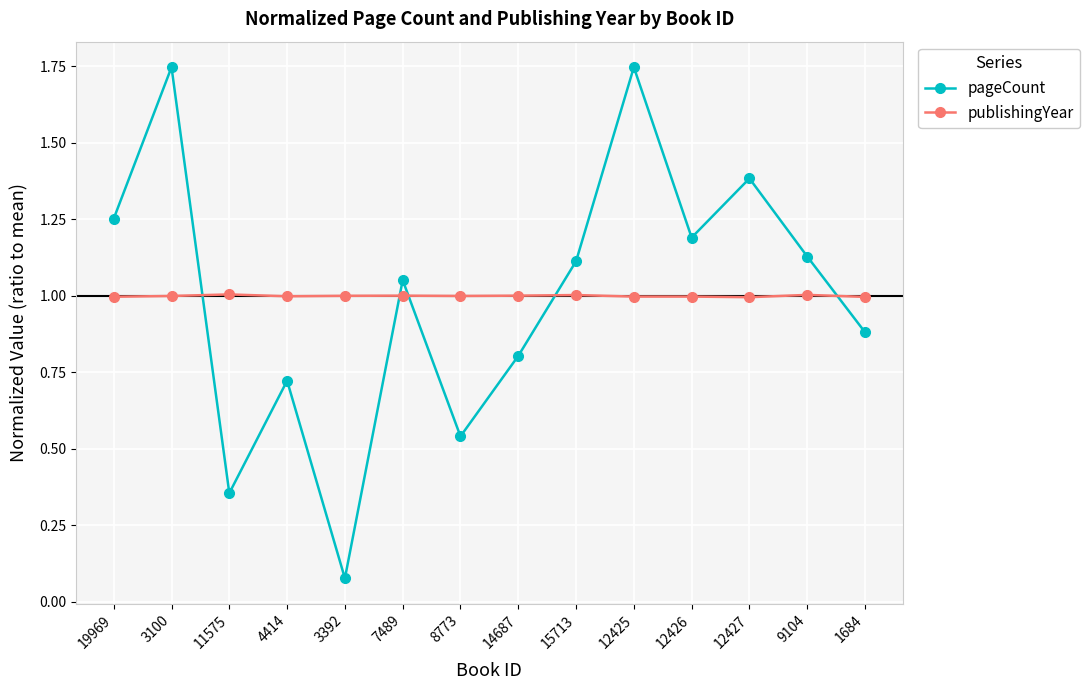

What is the difference between the pageCount values at 12427 and 9104?

0.3